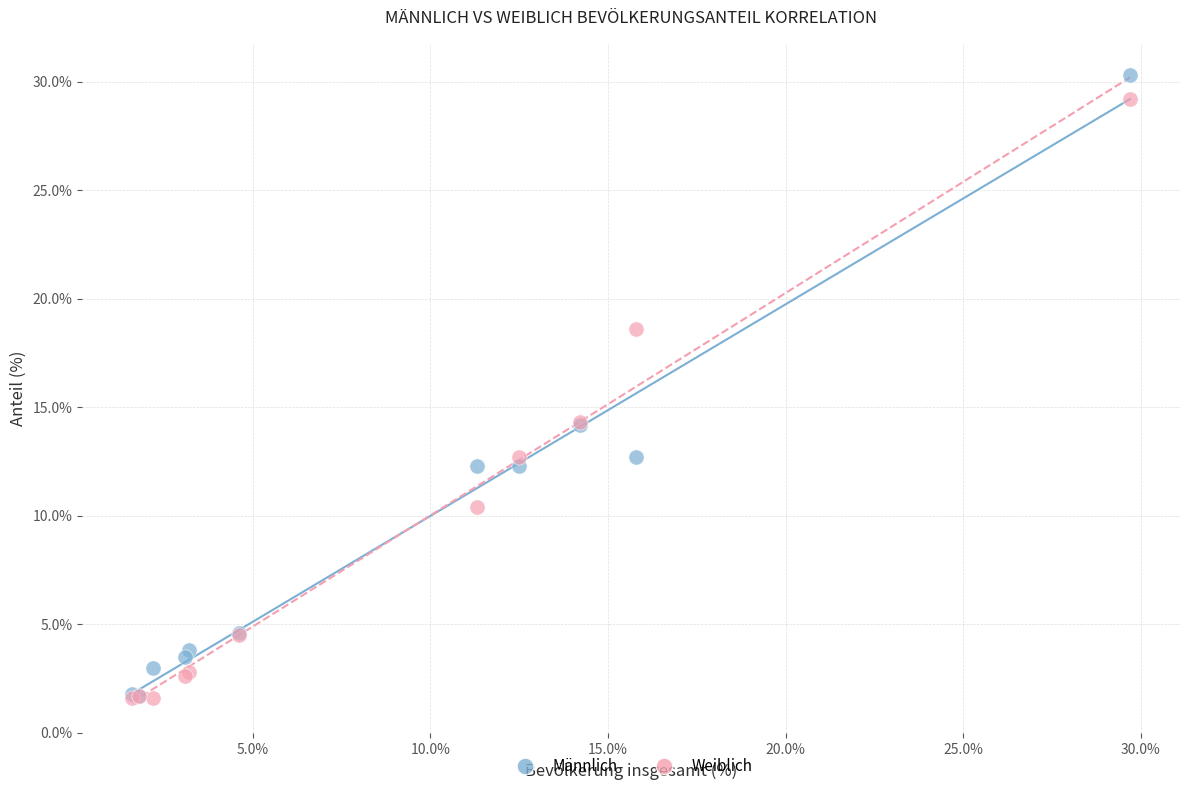

Which series has the largest Y range (max minus min)?

Männlich